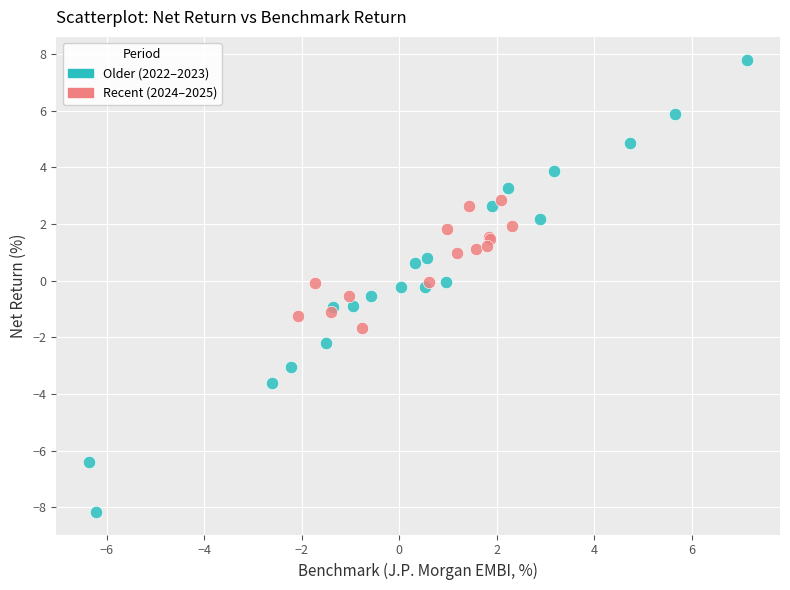

Which series has the widest spread of Y values?

Older (2022–2023)